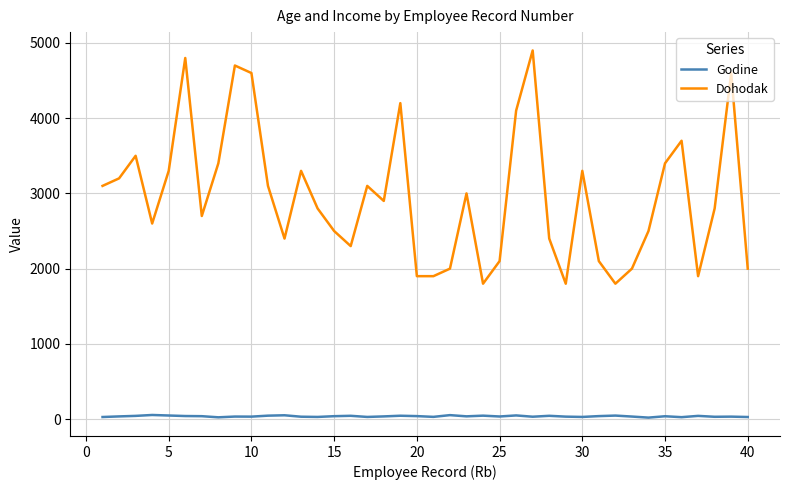

Which series has the widest spread of values?

Dohodak